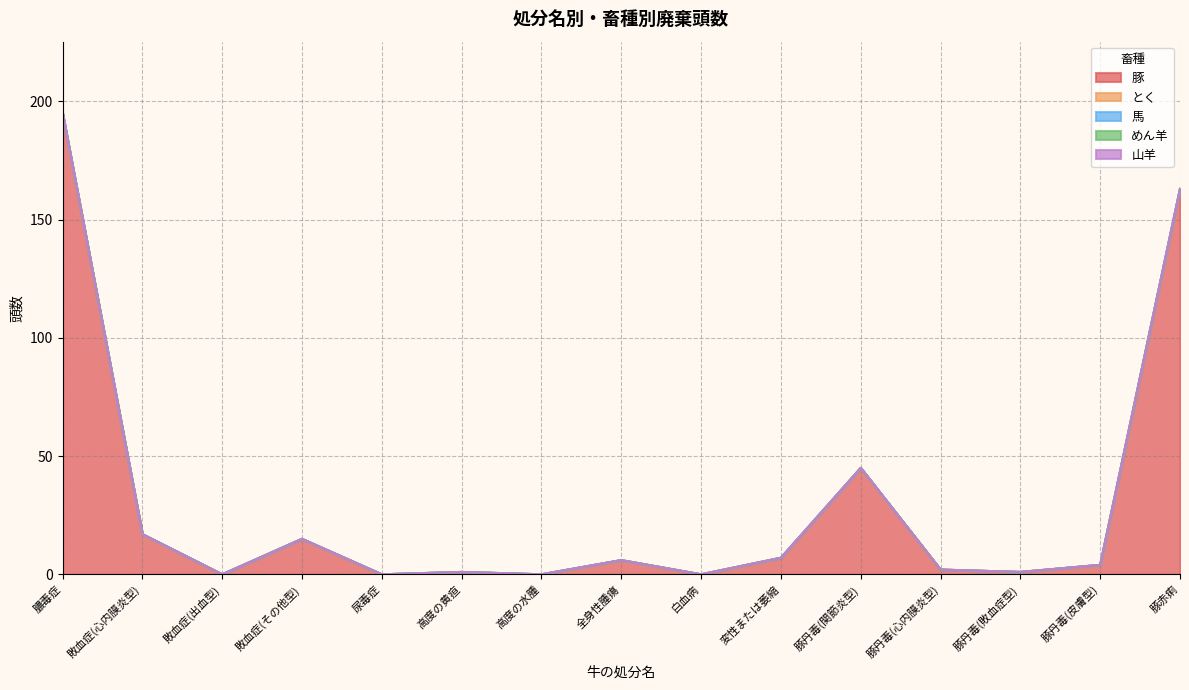

Rank the categories by 馬 value from lowest to highest.

膿毒症, 敗血症(心内膜炎型), 敗血症(出血型), 敗血症(その他型), 尿毒症, 高度の黄疸, 高度の水腫, 全身性腫瘍, 白血病, 変性または萎縮, 豚丹毒(関節炎型), 豚丹毒(心内膜炎型), 豚丹毒(敗血症型), 豚丹毒(皮膚型), 豚赤痢